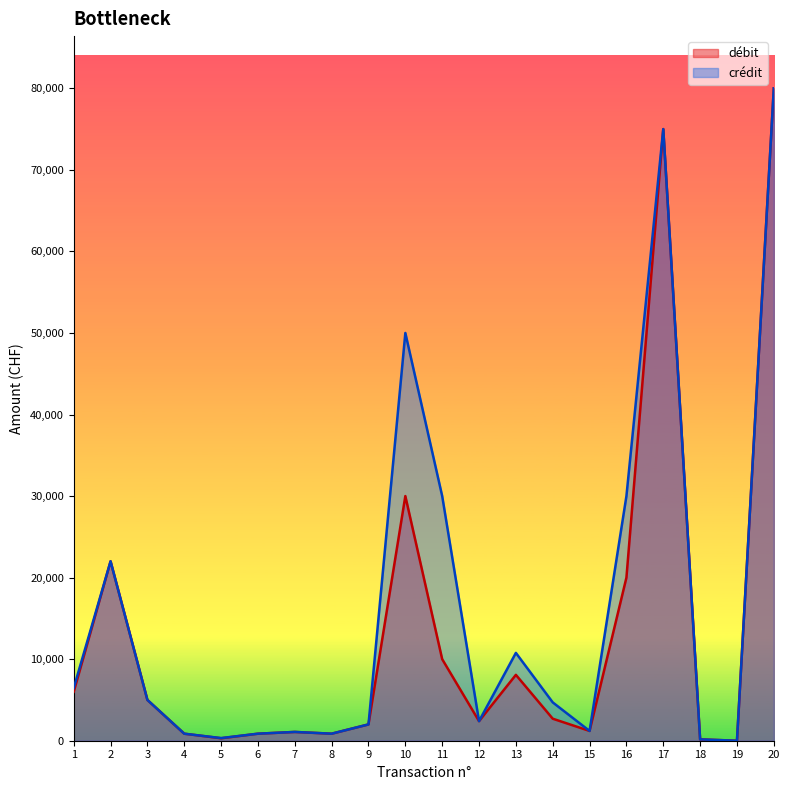

Where is the first local maximum for crédit?

2